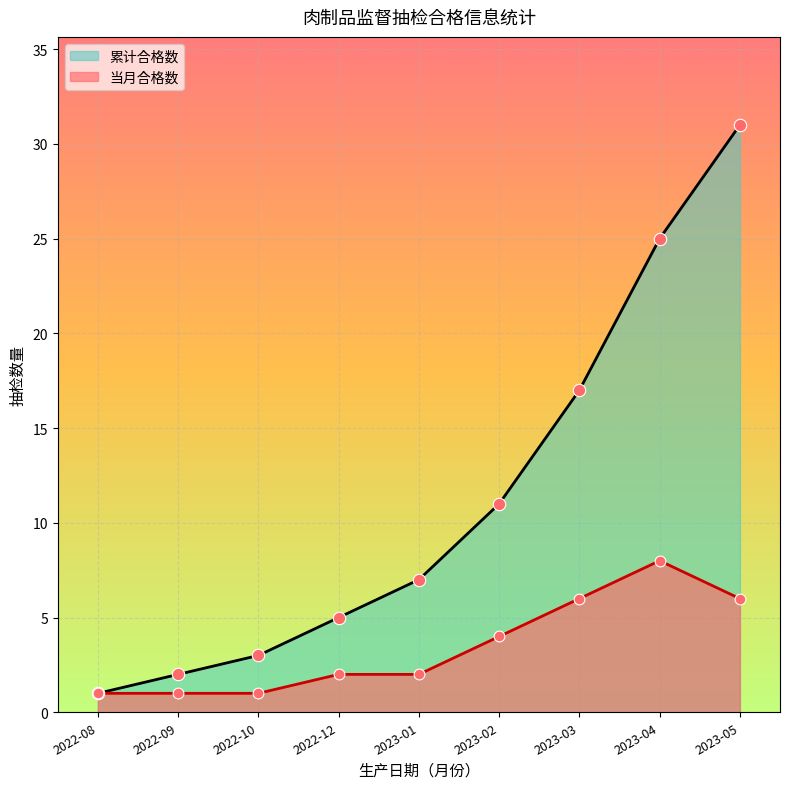

At which category is the sum across all series the highest?

2023-05